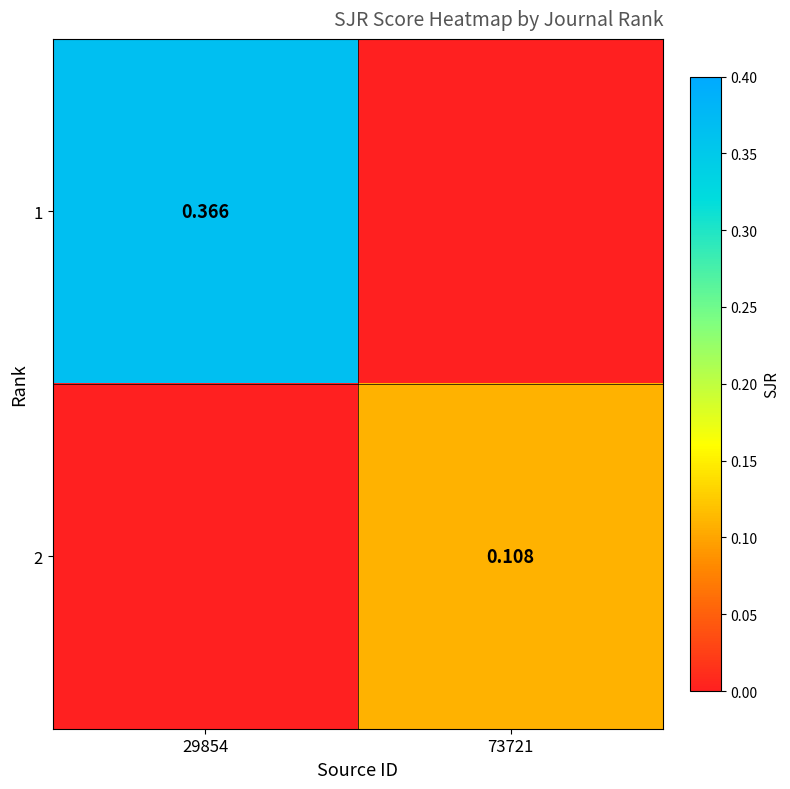

Which category has the highest value across all series?

29854